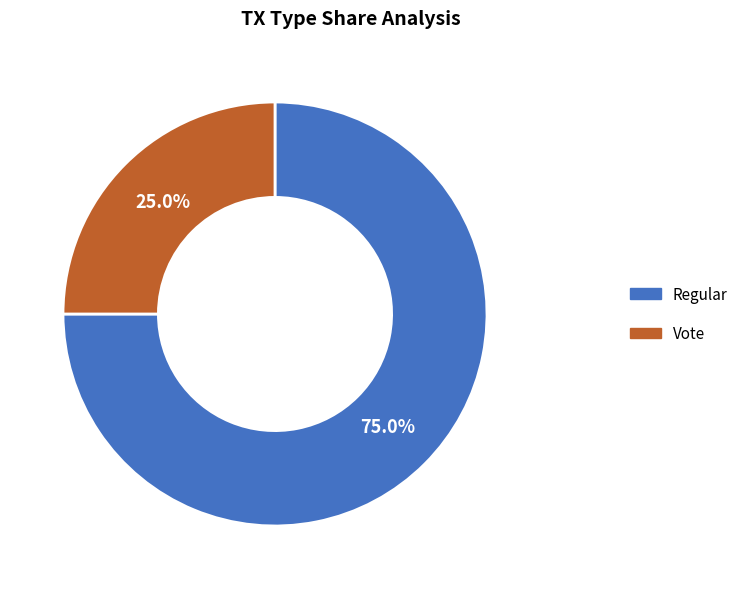

How many segments does this pie chart have?

2